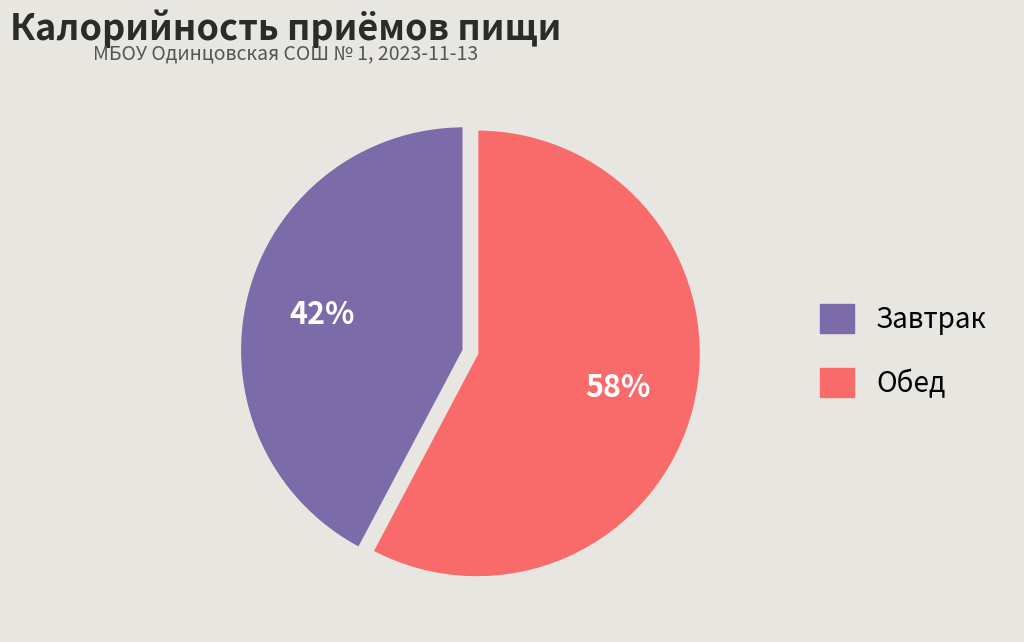

What is the ratio of the value at Завтрак to the value at Обед?

0.7